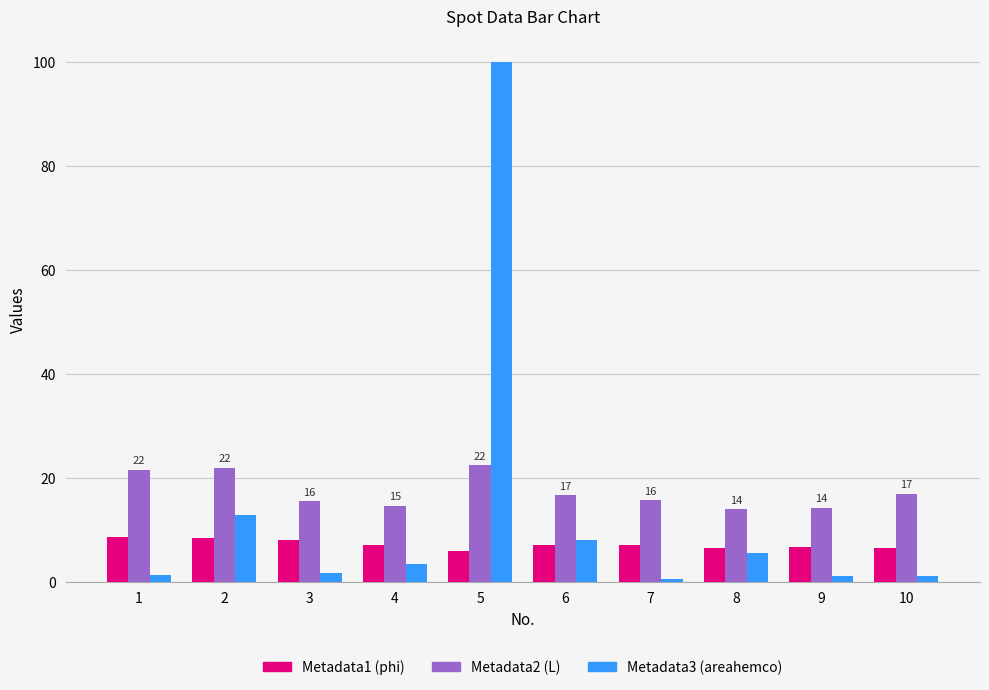

What is the total value across all series at 7?

23.3